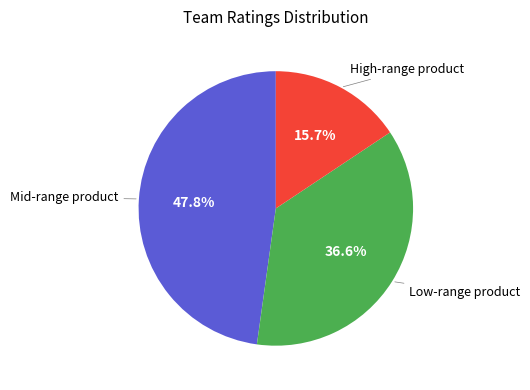

Is there a majority slice in this chart?

No